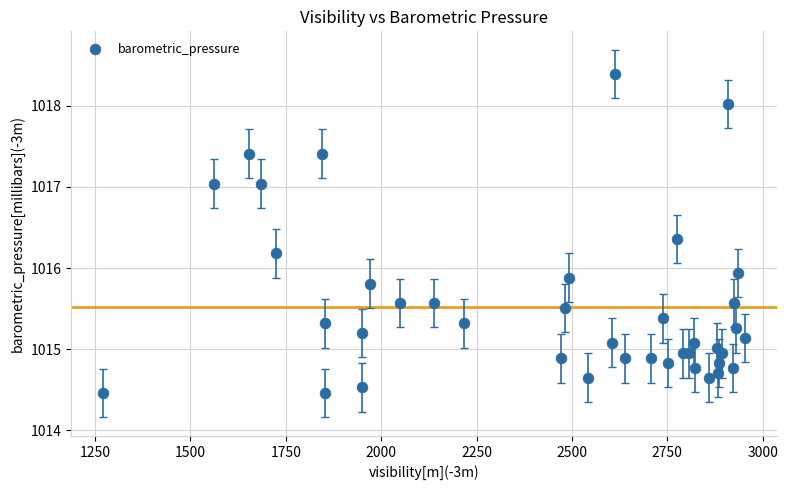

What Y value in the scatter plot is closest to 1016?

1015.9